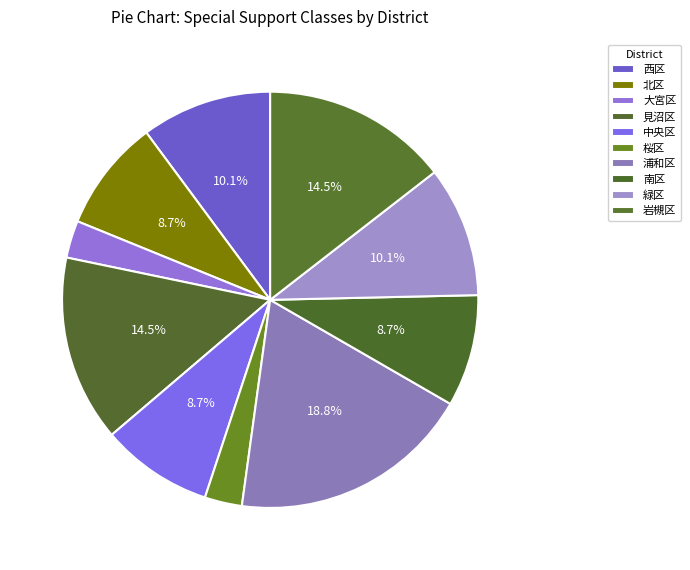

Does 中央区 represent more than half of the total?

No